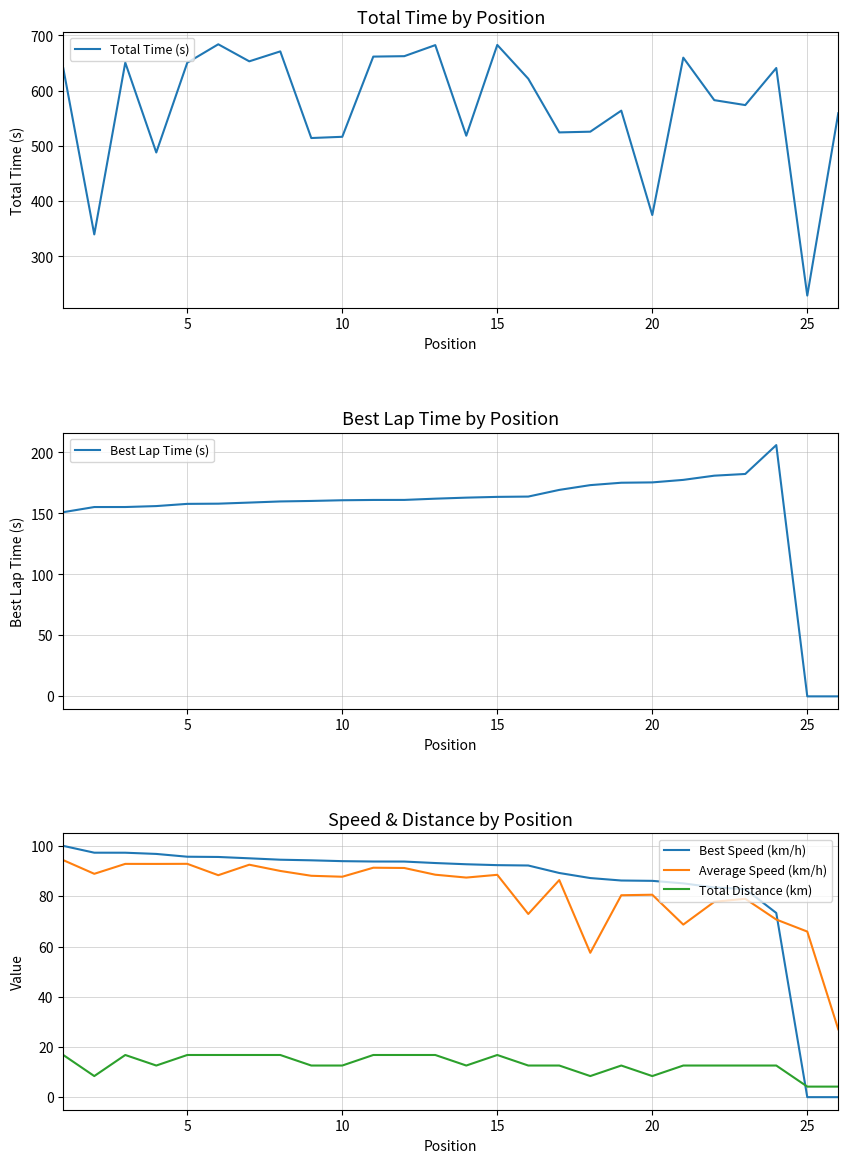

How many intersections are there between Total Distance (km) and Best Speed (km/h)?

1